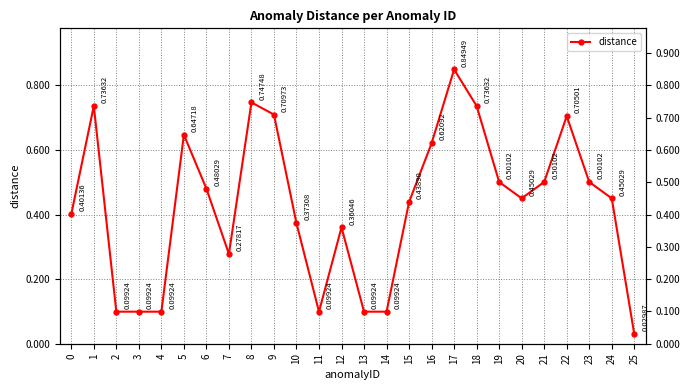

True or false: the data has more than 2 interior local peaks.

True